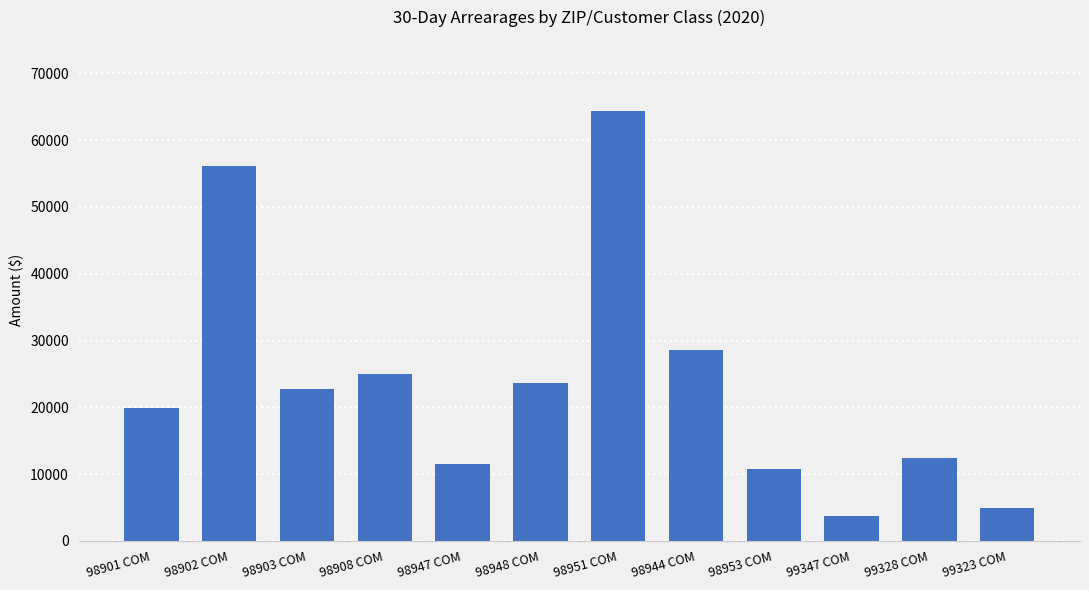

What is the sum of all values?

283671.3